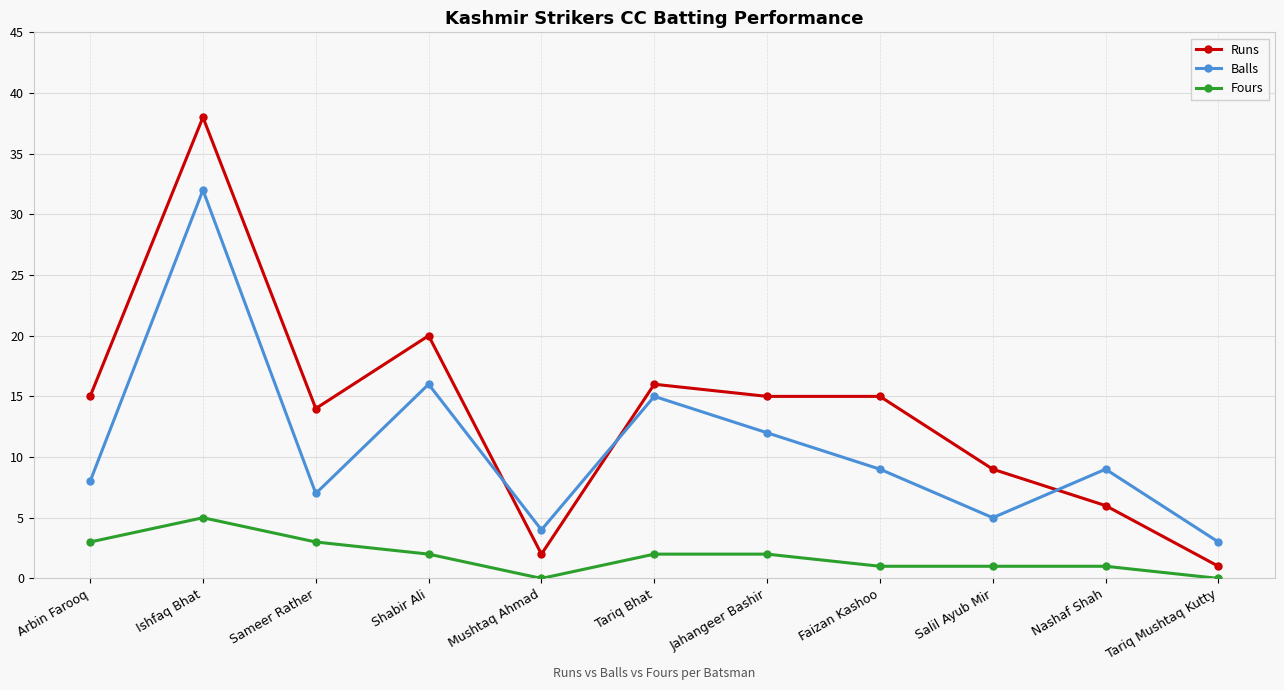

Where is Runs nearest to the value 19?

Shabir Ali